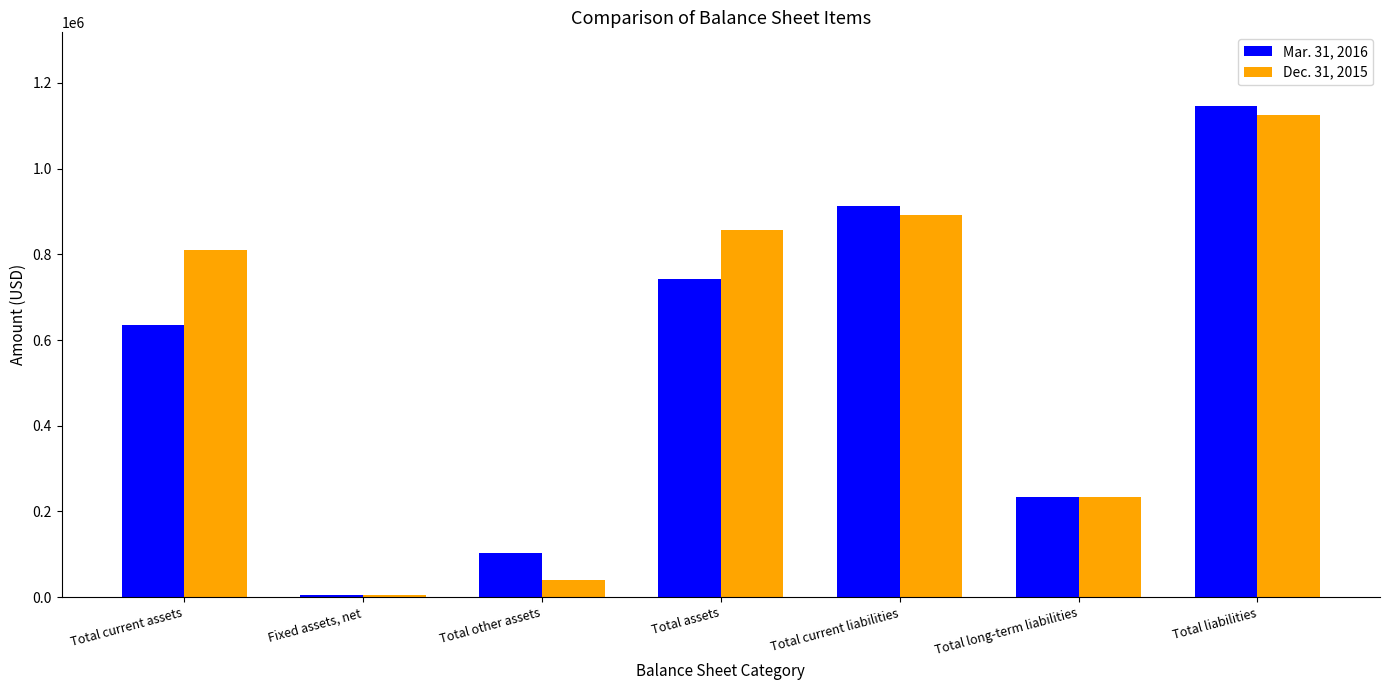

What is the value of the Mar. 31, 2016 bar at the 4th from the left?

741397